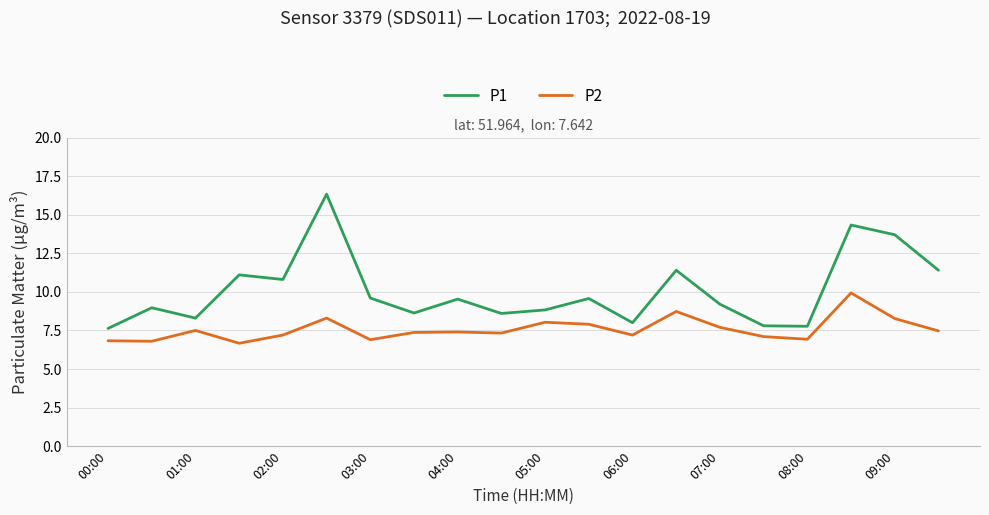

Rank the series by their maximum value, from lowest to highest.

P2, P1